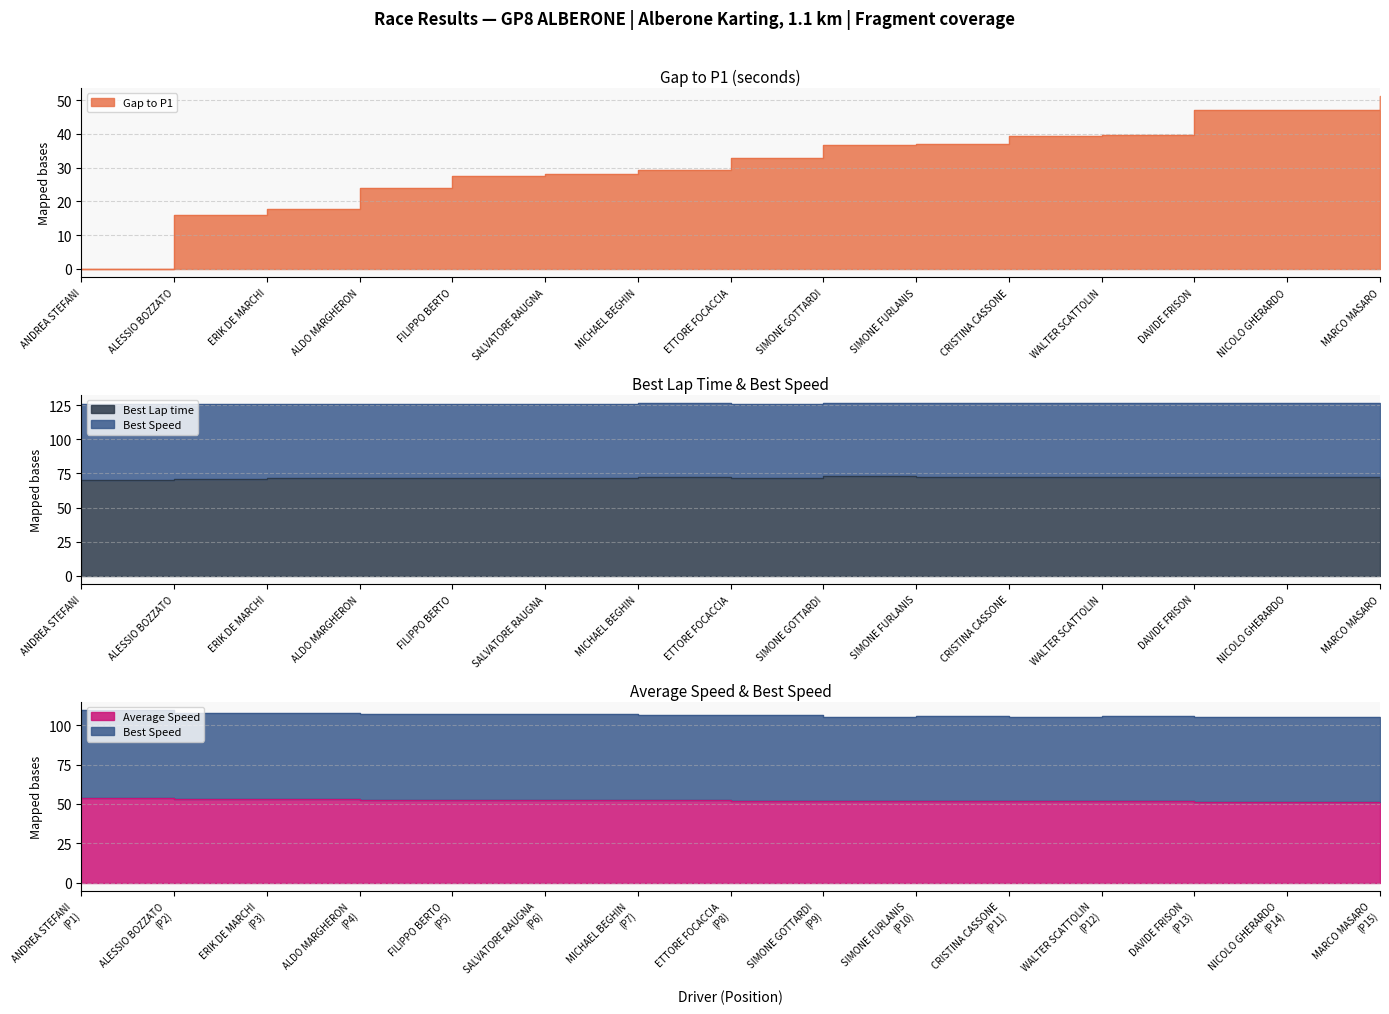

What is the average value of the Best Speed series?

126.2